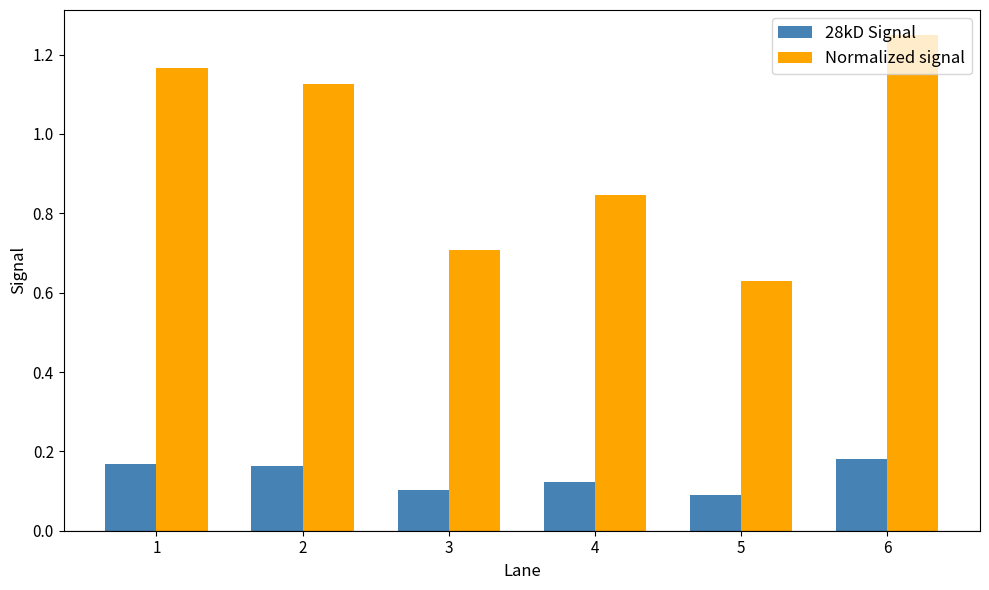

Which series changed the most between 1 and 2?

Normalized signal